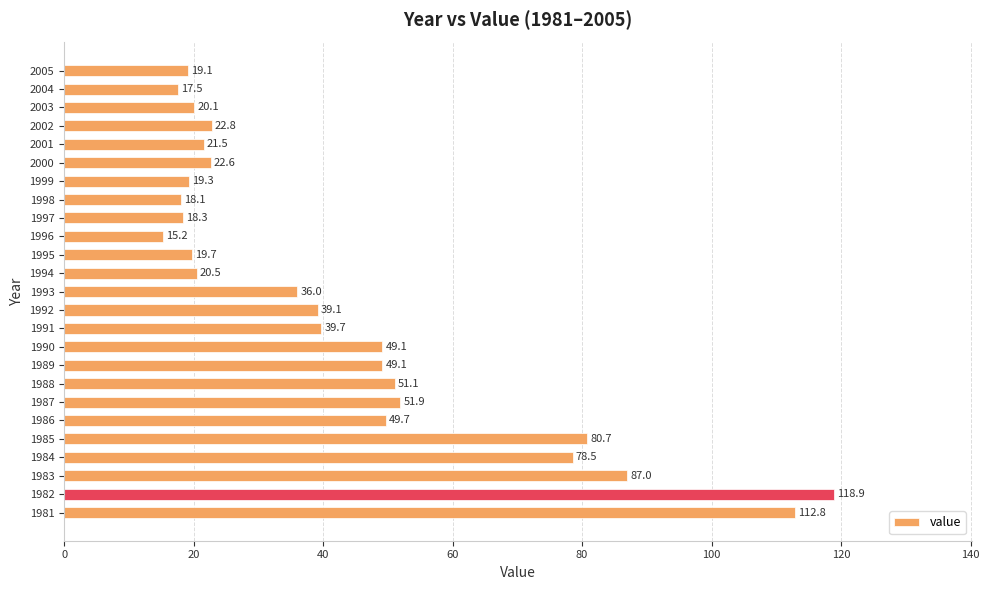

Where is the data nearest to the value 67?

1984